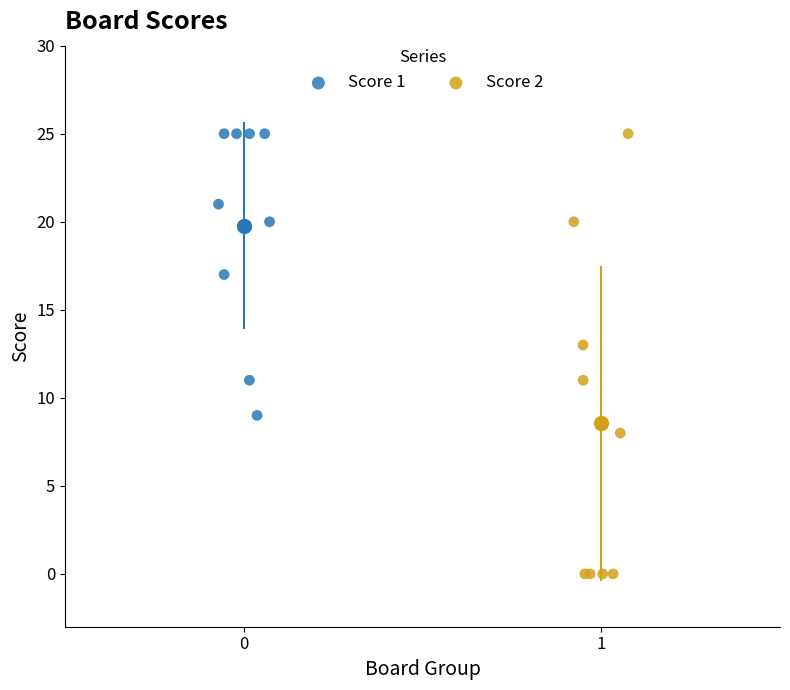

Which series has the widest spread of Y values?

Score 2